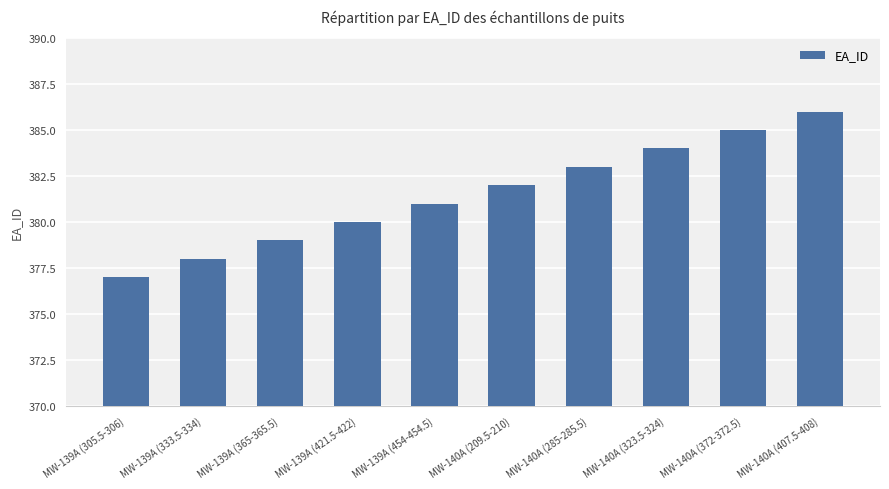

Reading right to left, transcribe all the data shown in this chart.

MW-140A (407.5-408)=386	MW-140A (372-372.5)=385	MW-140A (323.5-324)=384	MW-140A (285-285.5)=383	MW-140A (209.5-210)=382	MW-139A (454-454.5)=381	MW-139A (421.5-422)=380	MW-139A (365-365.5)=379	MW-139A (333.5-334)=378	MW-139A (305.5-306)=377